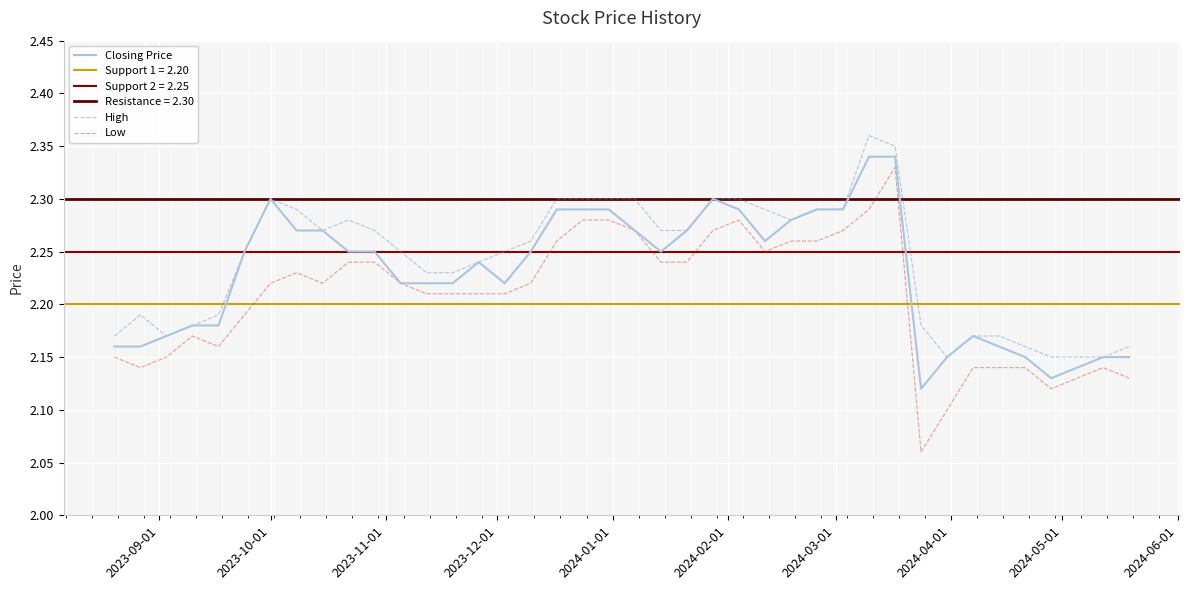

True or false: Low and High intersect in this chart.

False